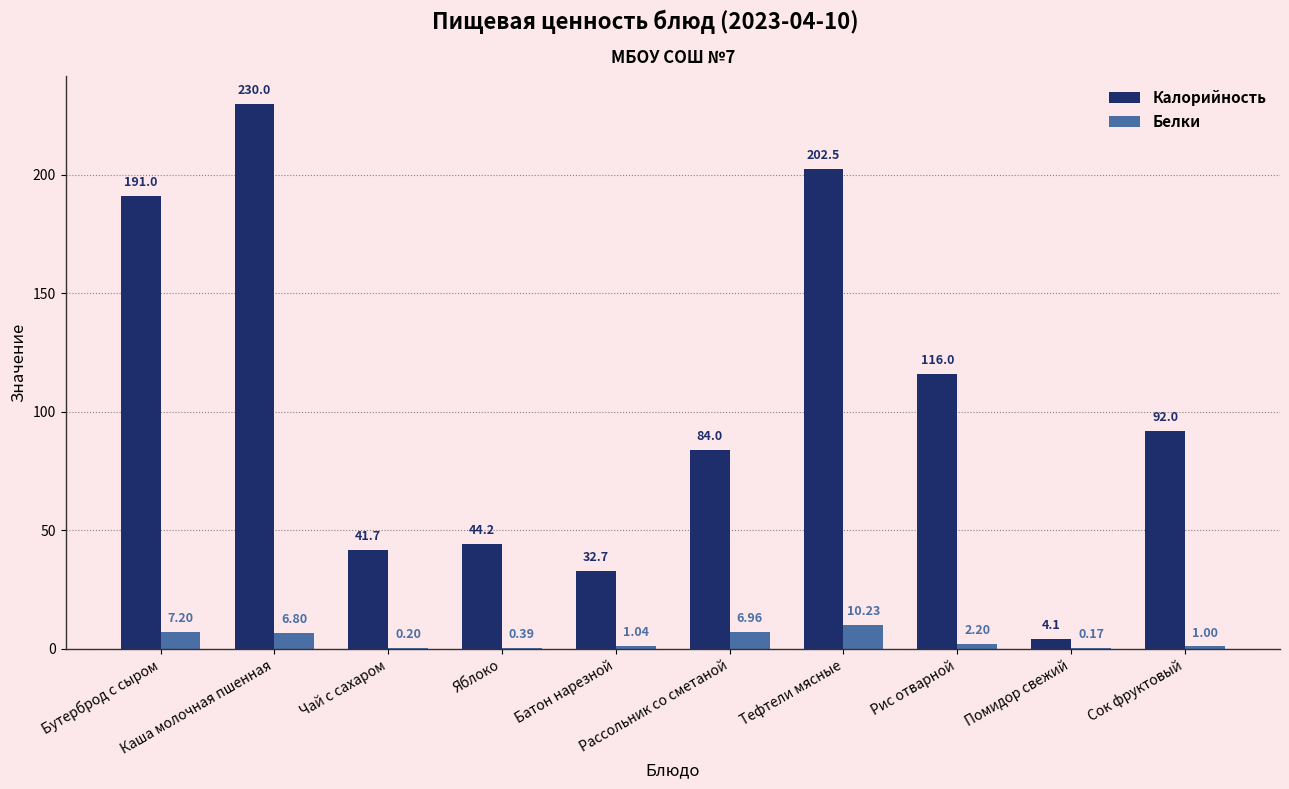

What is the total value across all series at Батон нарезной?

33.8